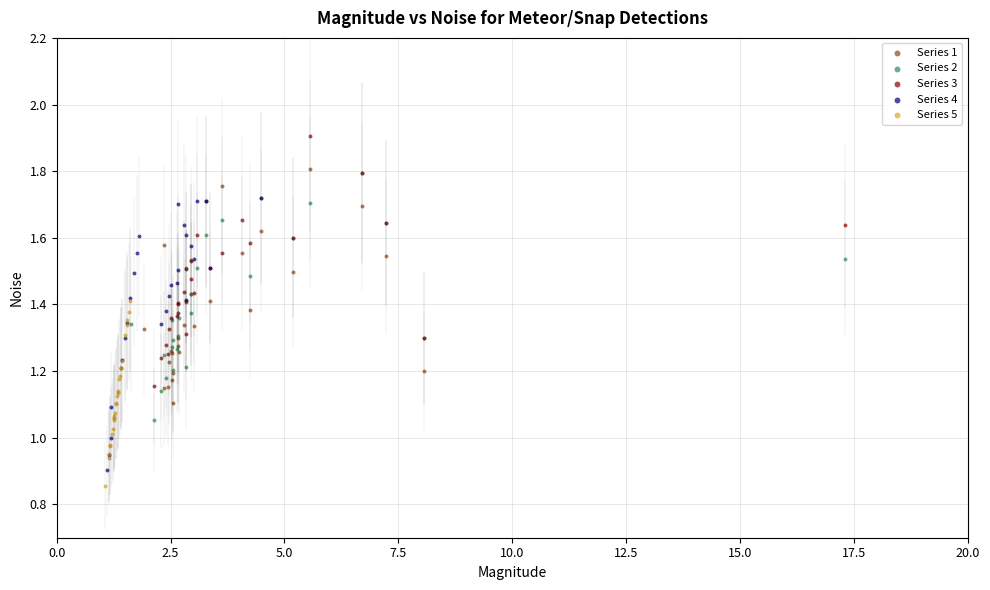

Which series reaches the maximum Y coordinate?

Series 3